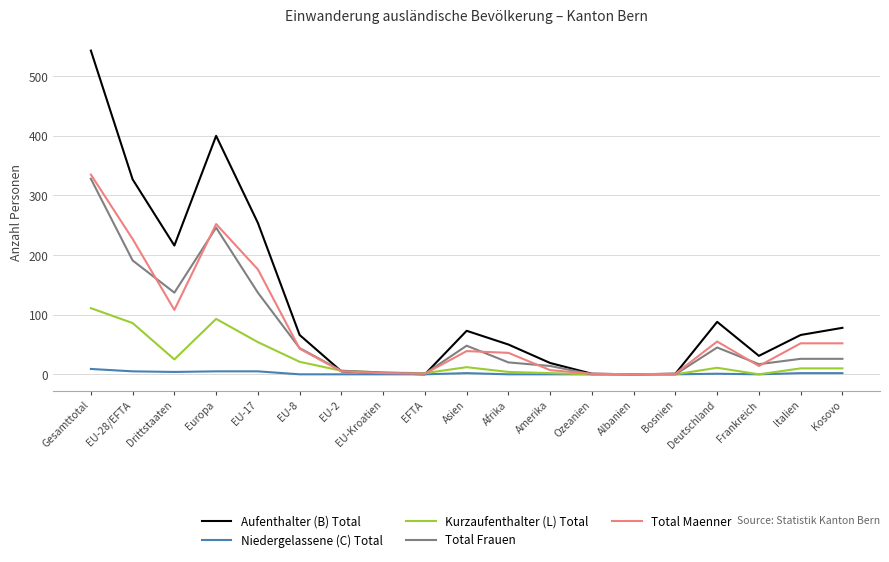

How many values in the Total Frauen series are below 26?

9